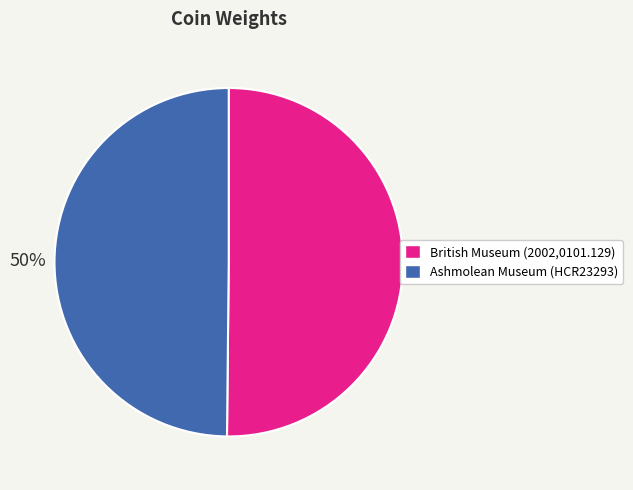

How many slices are in this pie chart?

2